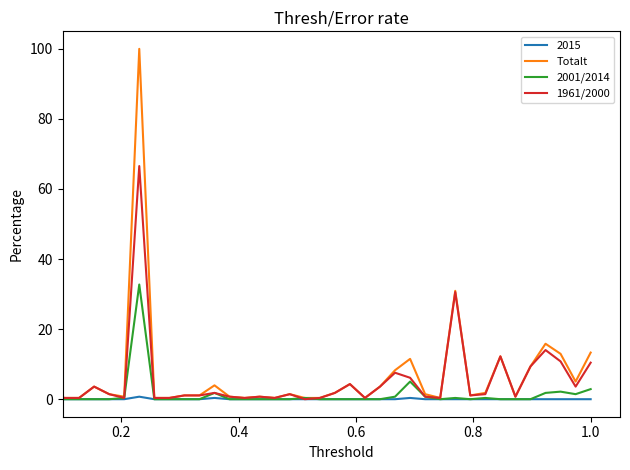

What is the maximum value shown in the chart?

100.0